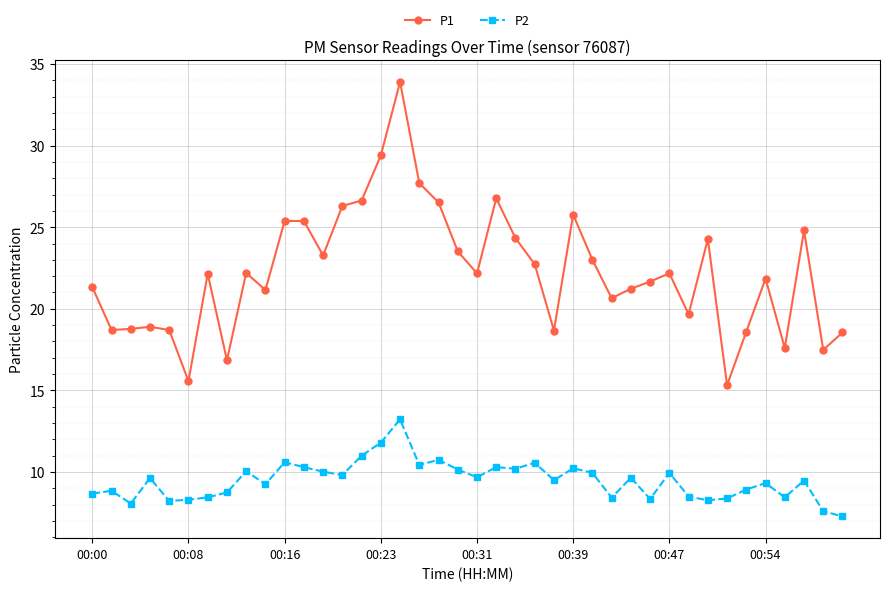

What is the value of the P2 point at the 22nd from the left?

10.3